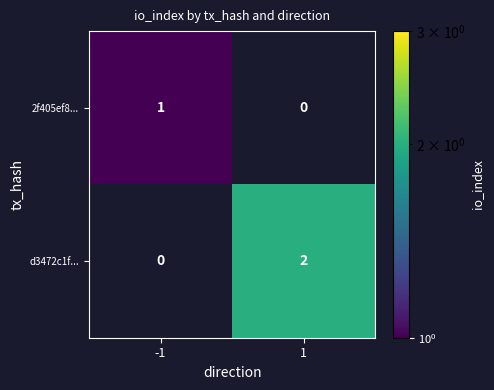

Is it true that 2f405ef8... equals 1 at -1?

True